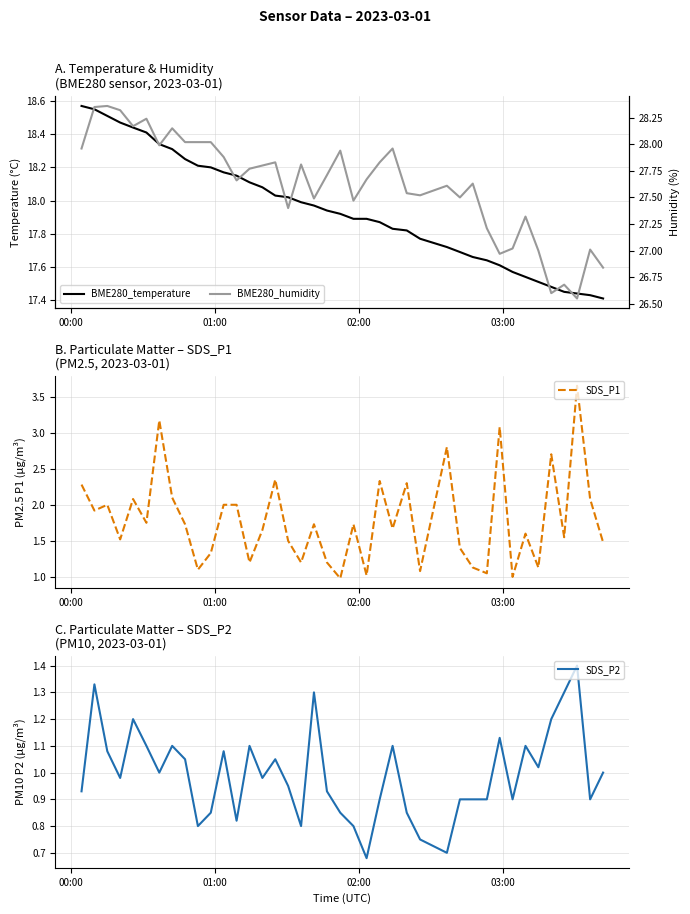

How many data points does each series have?

40